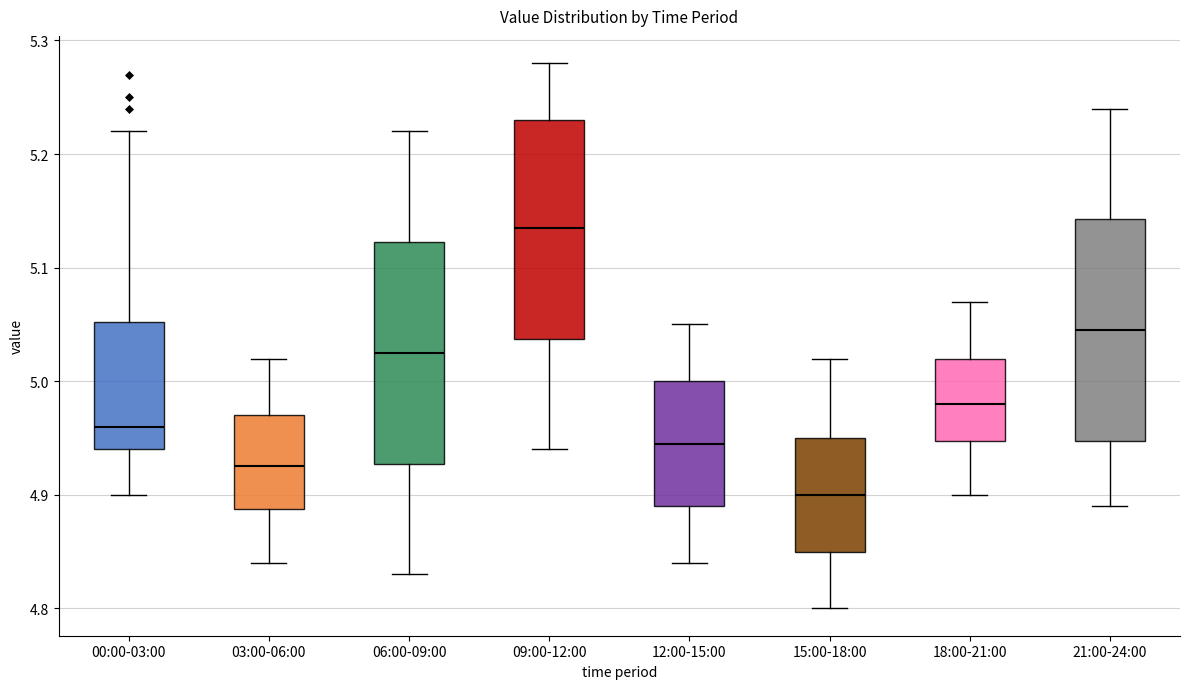

Reading left to right, transcribe this box plot: for each box, give where its median line is, the range the box spans, and where its two whiskers end, as read against the y-axis. The values are not printed on the chart, so give them approximately, as read against the axis.

00:00-03:00: median 4.96, box 4.94 to 5.05, whiskers 4.90 to 5.22
03:00-06:00: median 4.93, box 4.89 to 4.97, whiskers 4.84 to 5.02
06:00-09:00: median 5.03, box 4.93 to 5.12, whiskers 4.83 to 5.22
09:00-12:00: median 5.14, box 5.04 to 5.23, whiskers 4.94 to 5.28
12:00-15:00: median 4.95, box 4.89 to 5.00, whiskers 4.84 to 5.05
15:00-18:00: median 4.90, box 4.85 to 4.95, whiskers 4.80 to 5.02
18:00-21:00: median 4.98, box 4.95 to 5.02, whiskers 4.90 to 5.07
21:00-24:00: median 5.05, box 4.95 to 5.14, whiskers 4.89 to 5.24